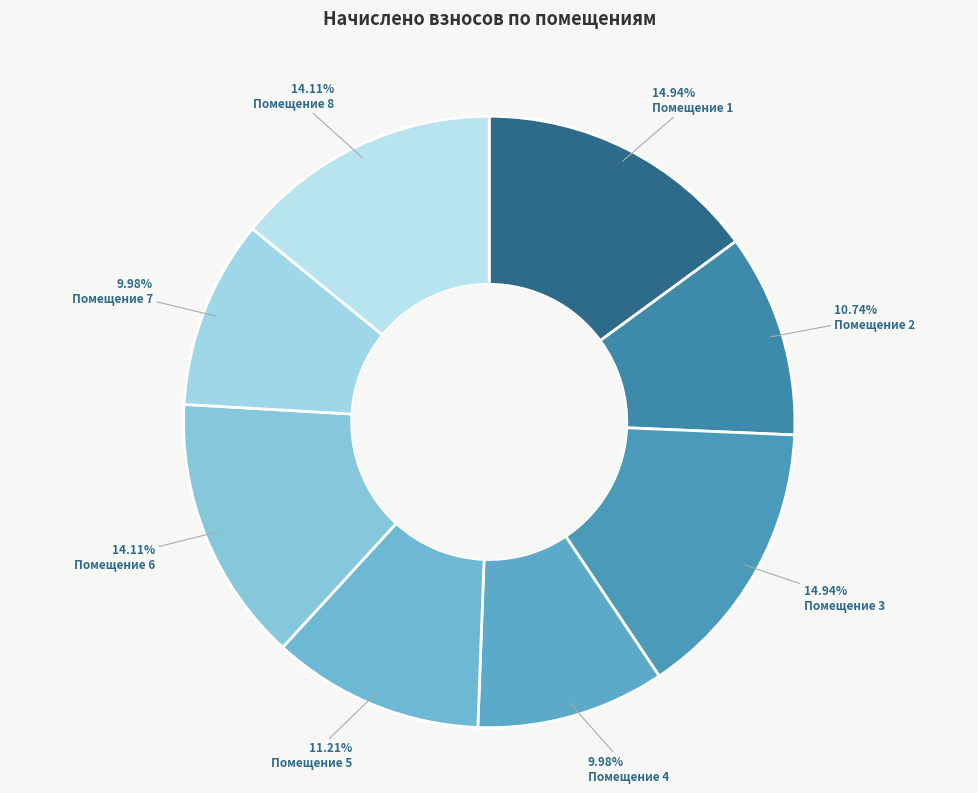

Which slice is the smallest?

4